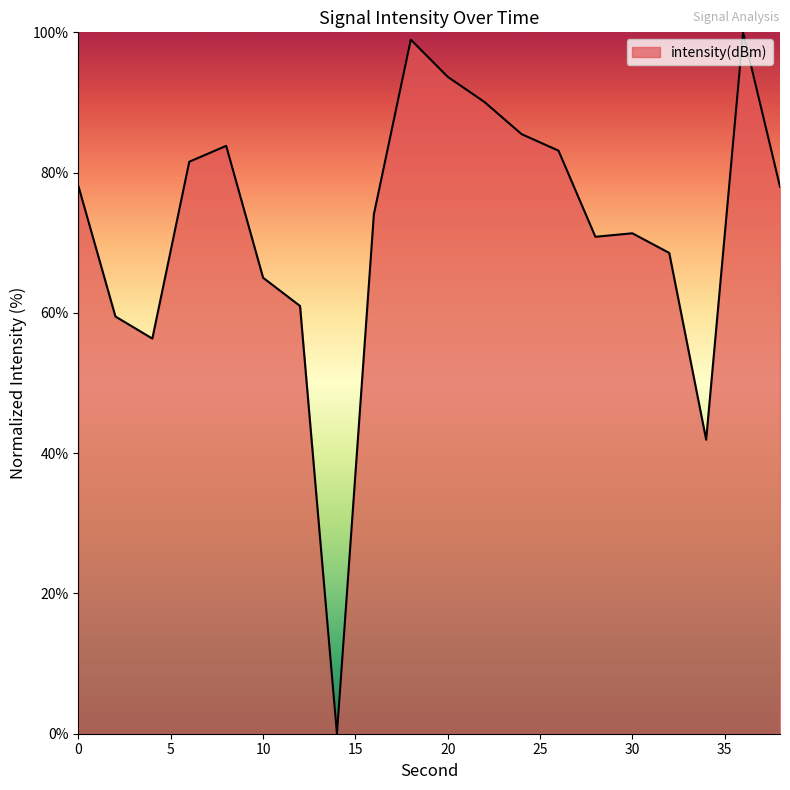

What is the greatest value displayed?

100.0